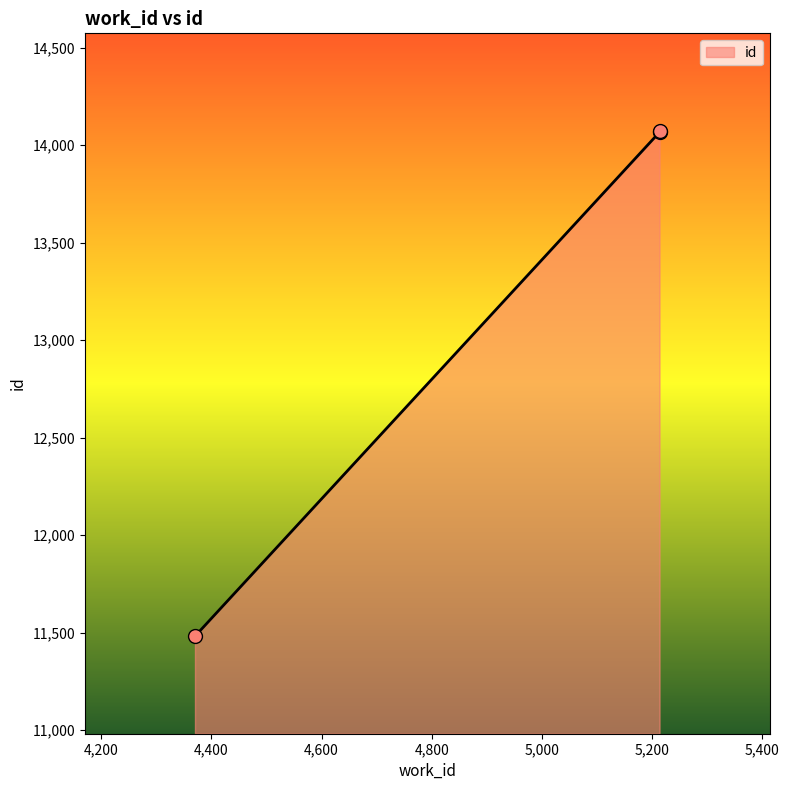

Between 4370 and 5214, which is larger?

5214